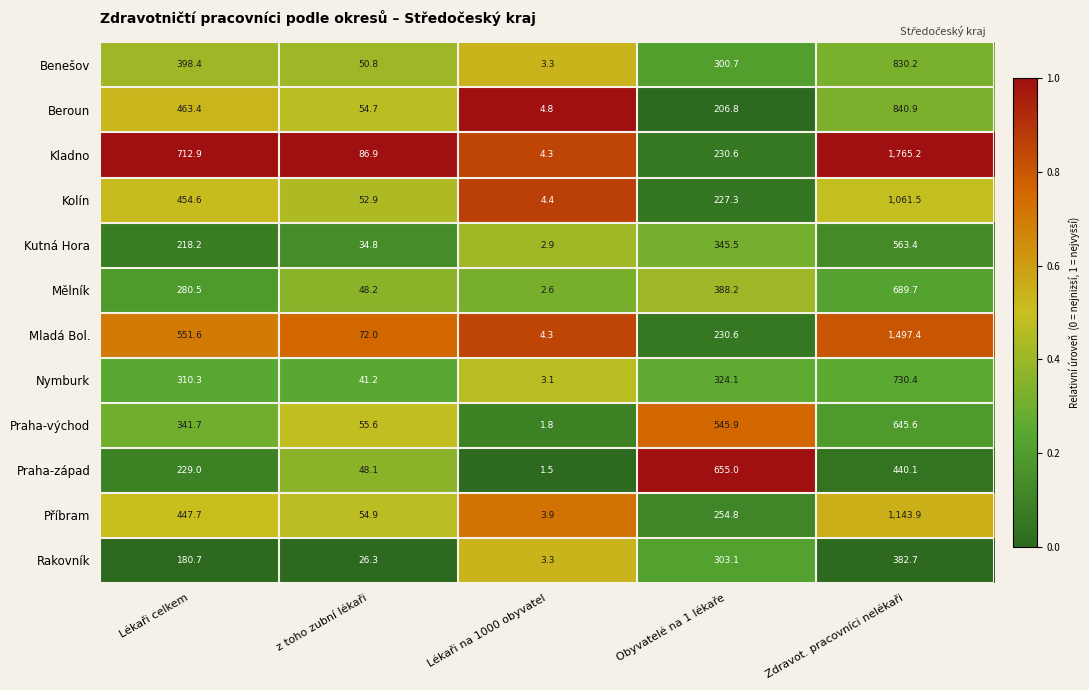

Which series has the largest total across all categories?

Kladno